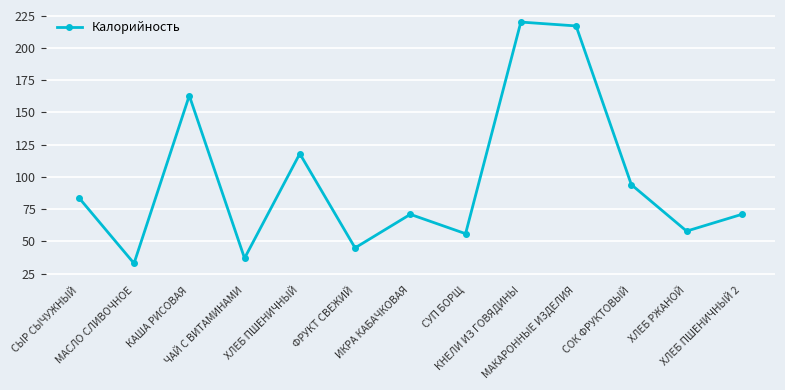

Where is the first local minimum?

МАСЛО СЛИВОЧНОЕ